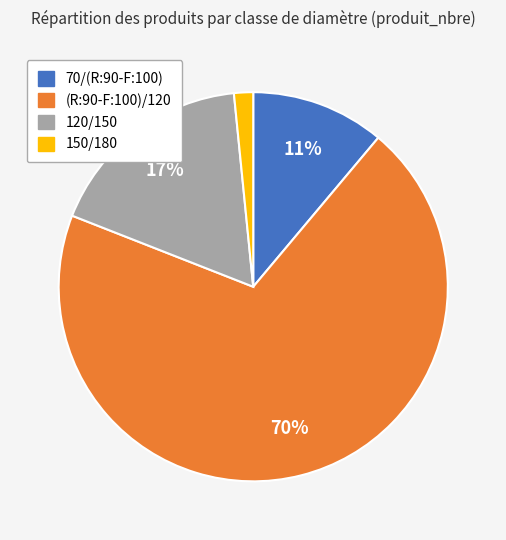

Rank the categories by value from highest to lowest.

(R:90-F:100)/120, 120/150, 70/(R:90-F:100), 150/180